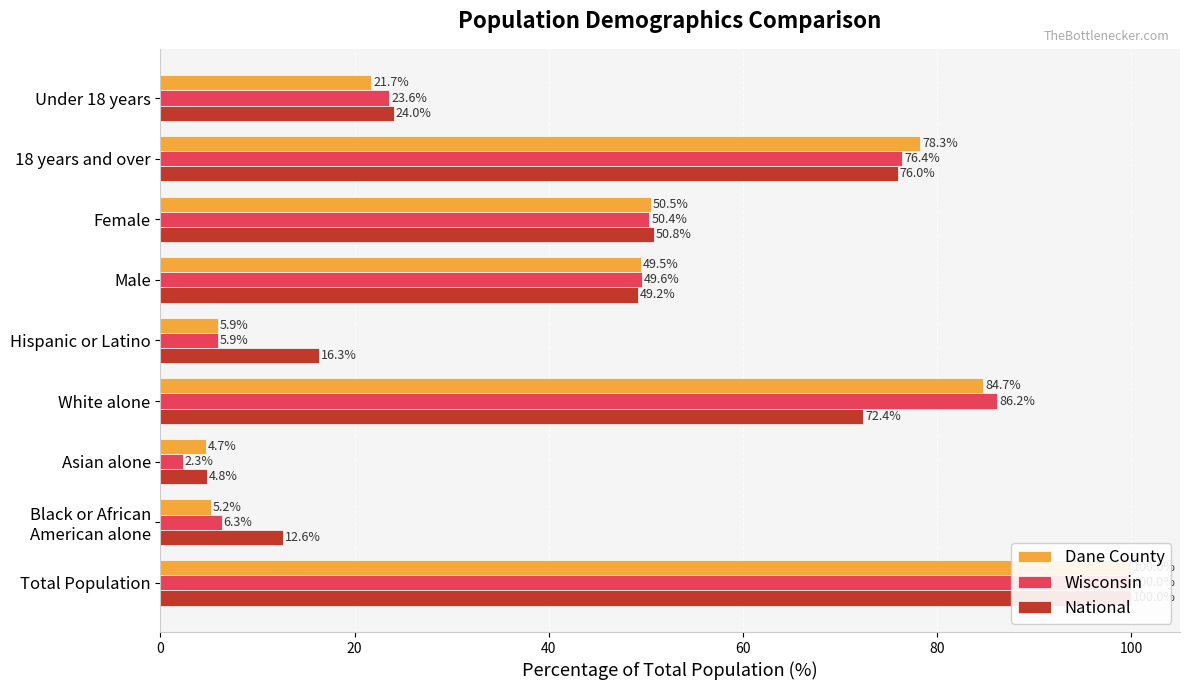

What is the difference between the maximum and minimum values in the Dane County series?

95.3